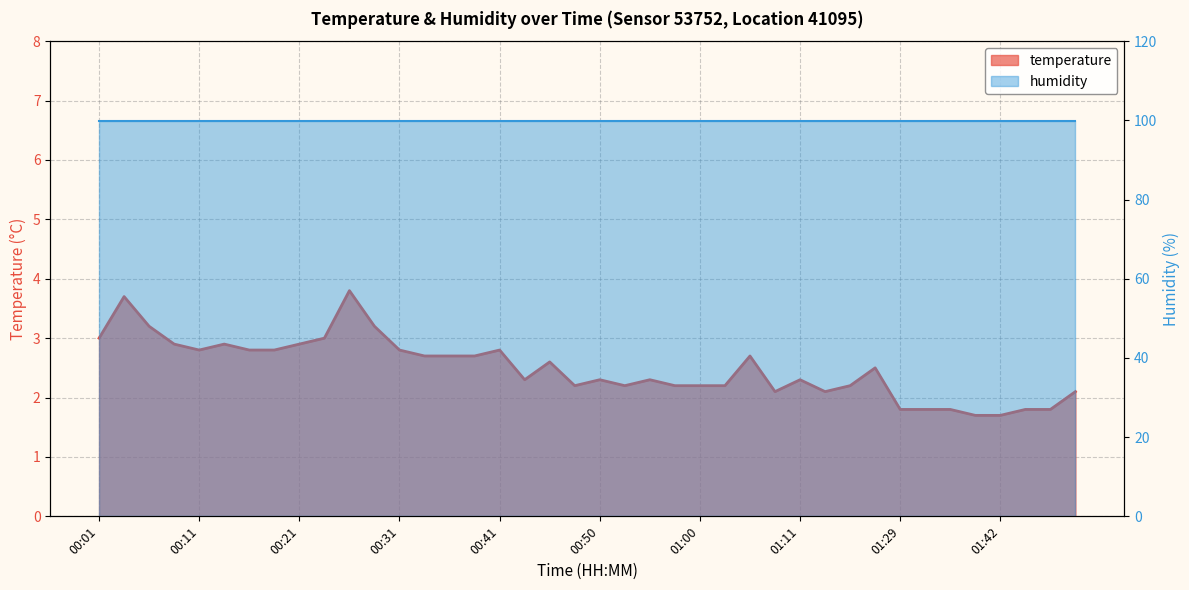

What is the difference between the second highest and second lowest values?

2.0